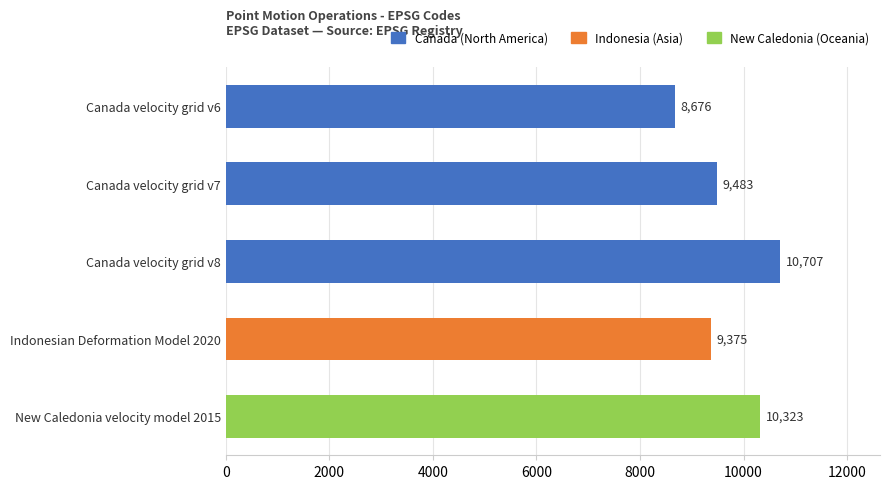

Read the value at Canada velocity grid v8.

10707